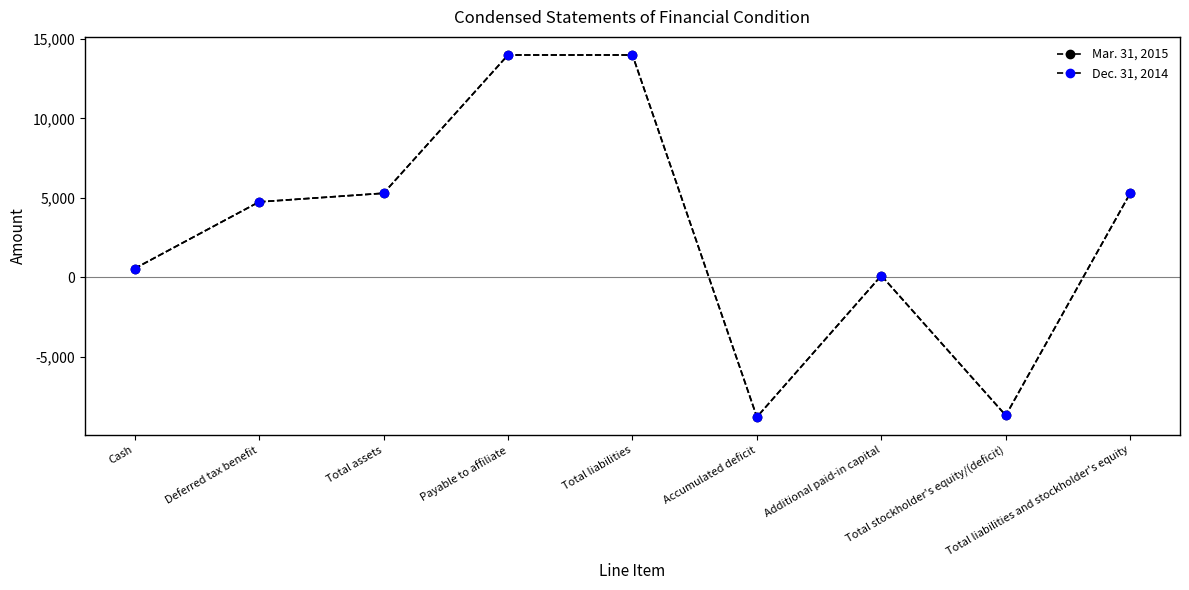

How many lines are shown in the chart?

2